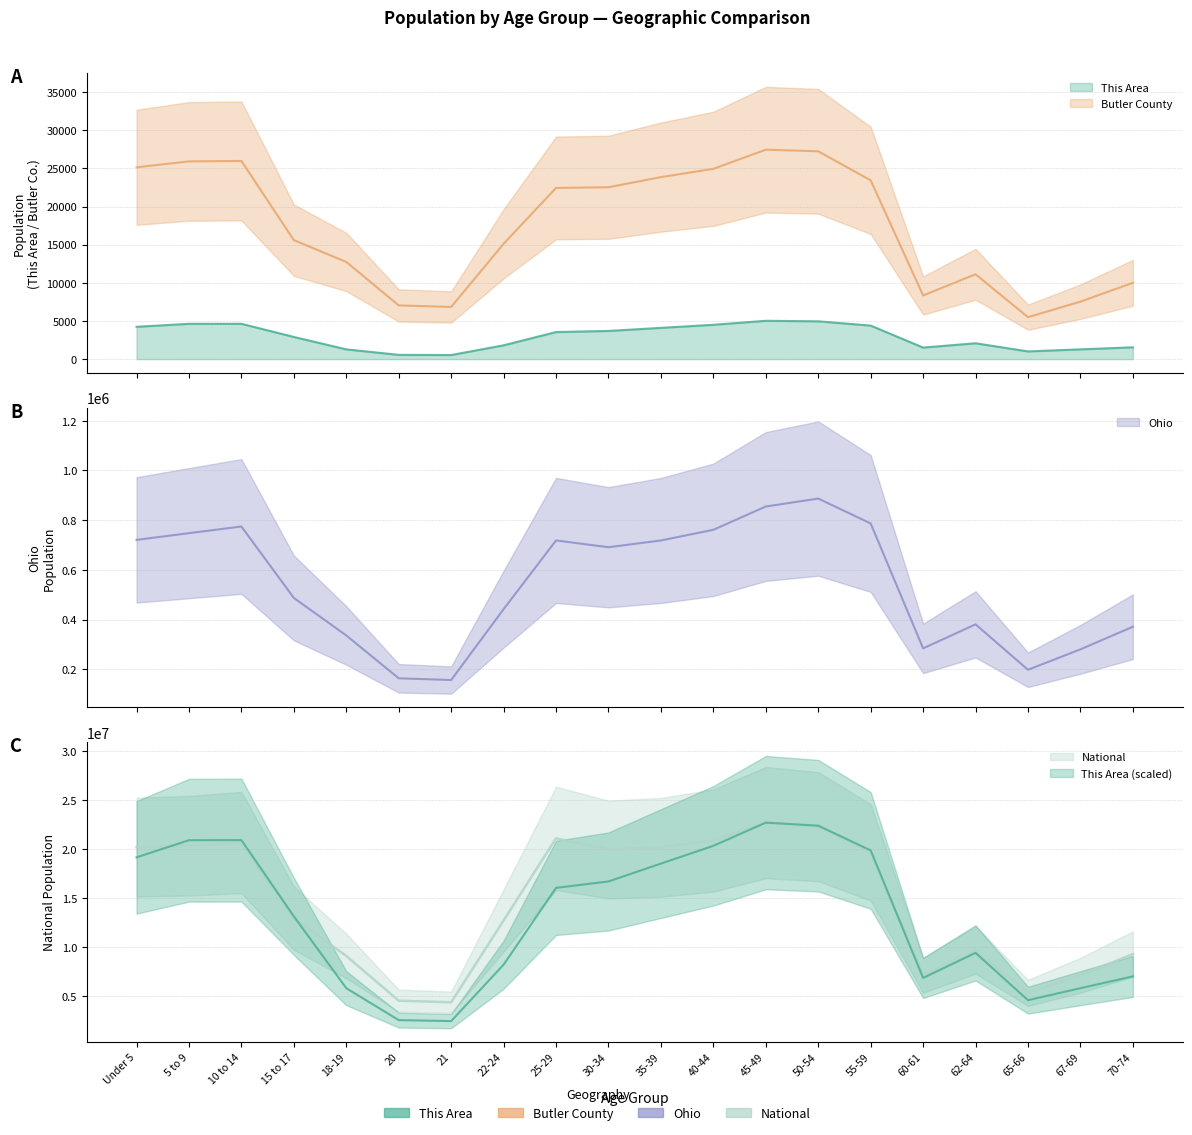

At which category does Ohio reach its first local valley?

21